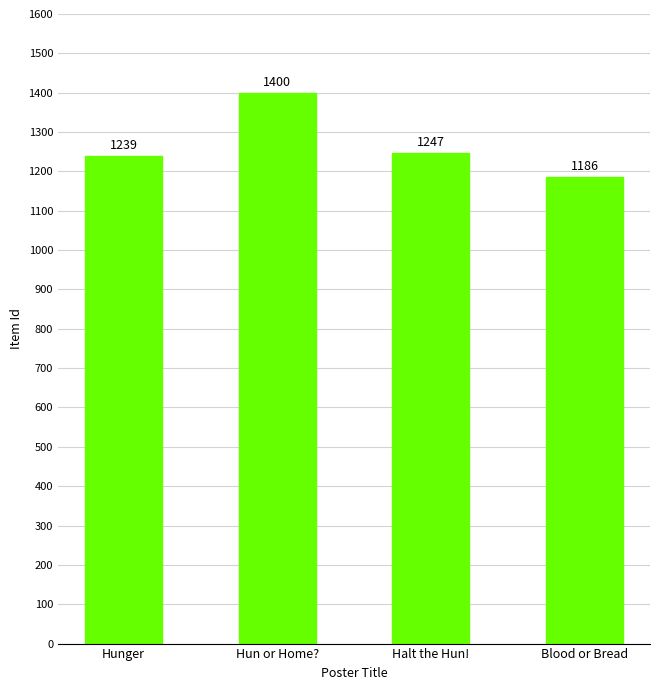

Reading right to left, list all the values displayed in this chart.

1186	1247	1400	1239